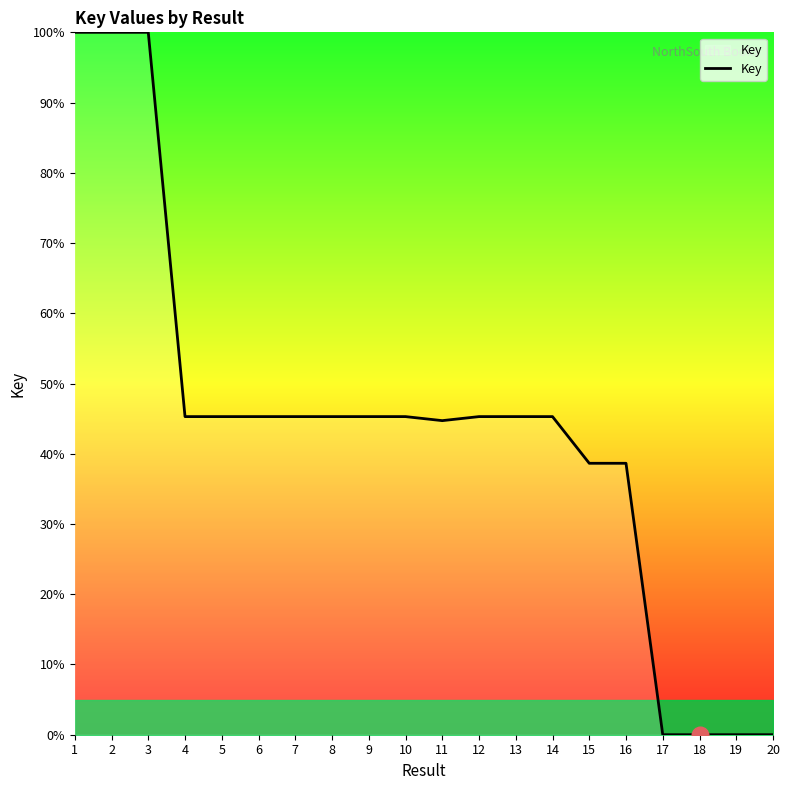

What value does the data have at 9?

45.3